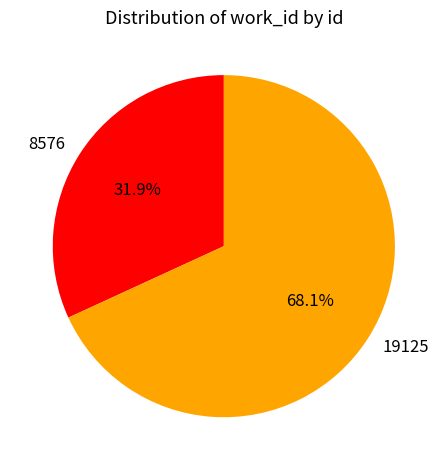

Which category has the smallest portion of the pie?

8576